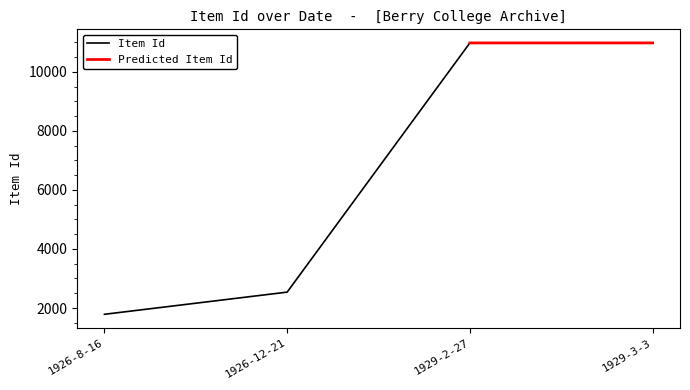

Is it true that the value at 1926-8-16 is 2578?

False